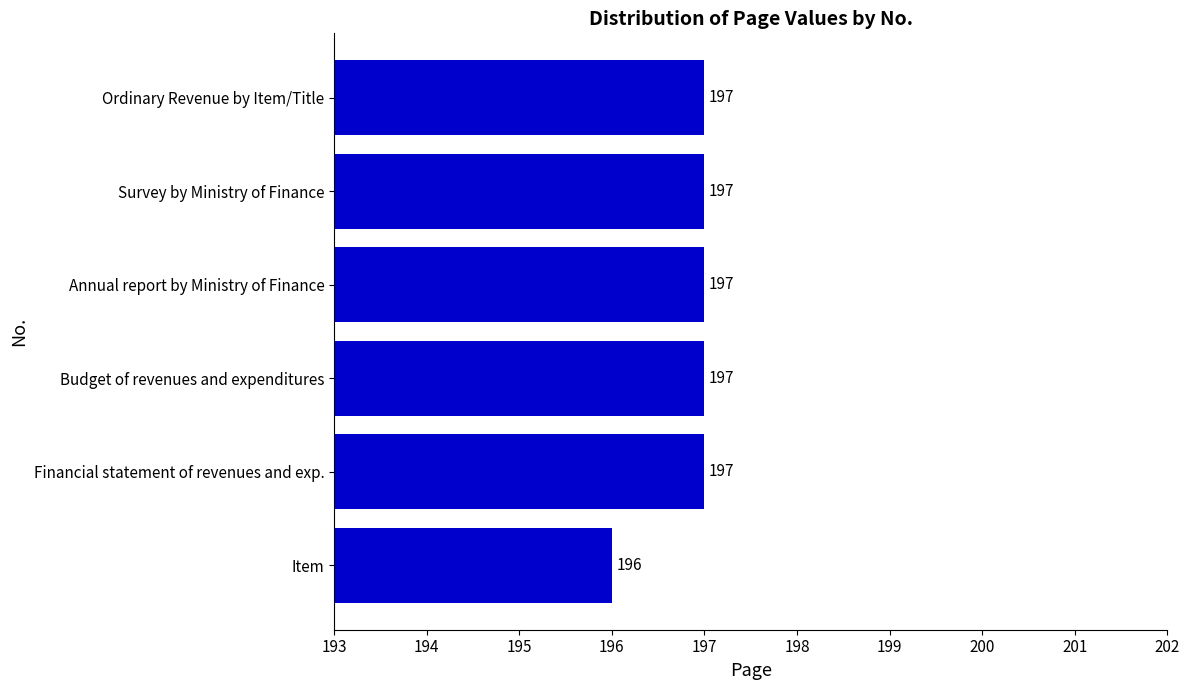

What is the difference between the maximum and minimum values?

1